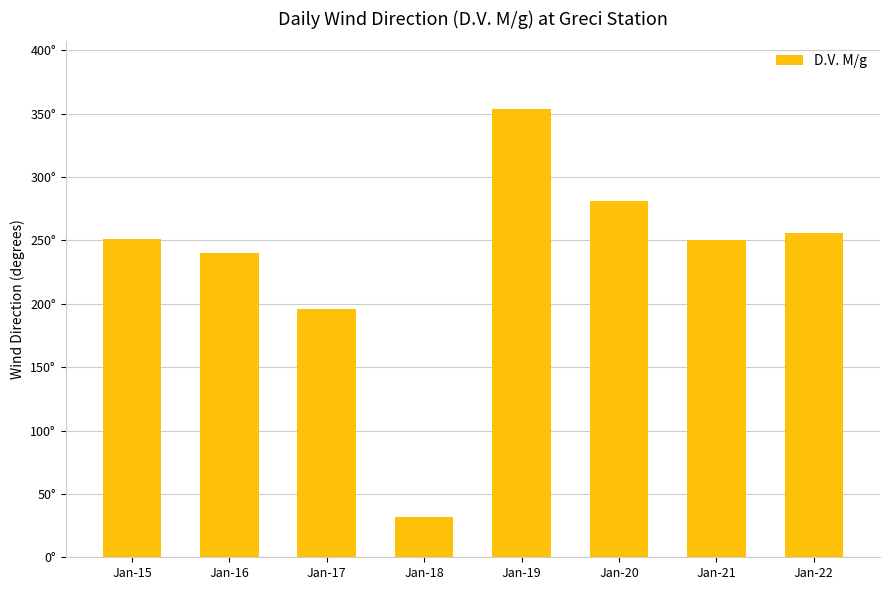

Is it true that the value at Jan-17 is 196?

True